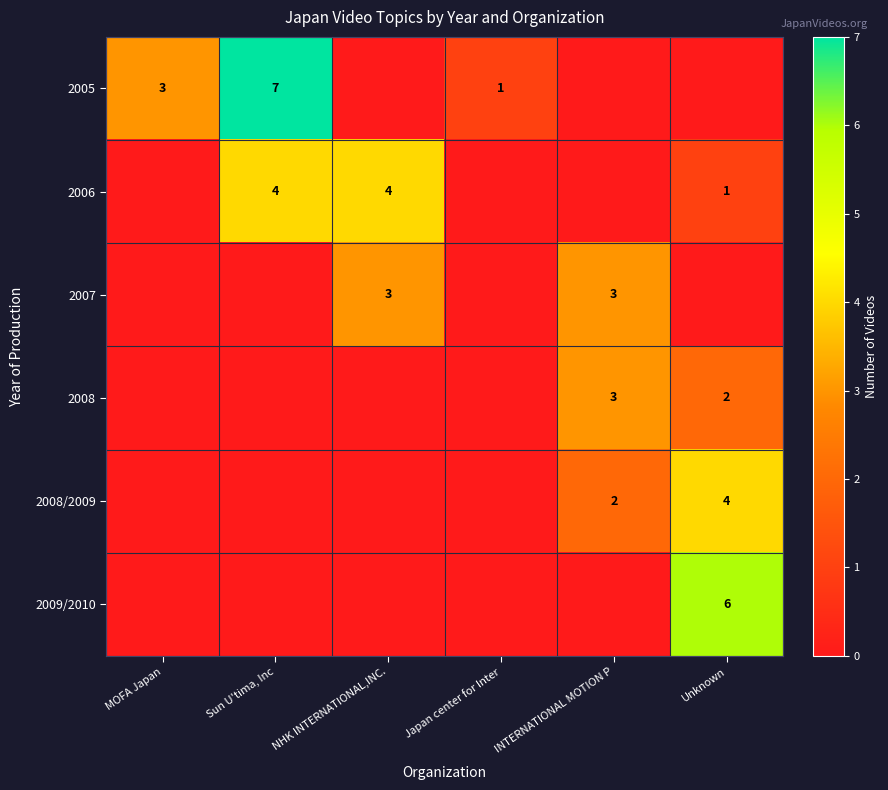

The 2008 series shows 2 at Unknown. True or false?

True